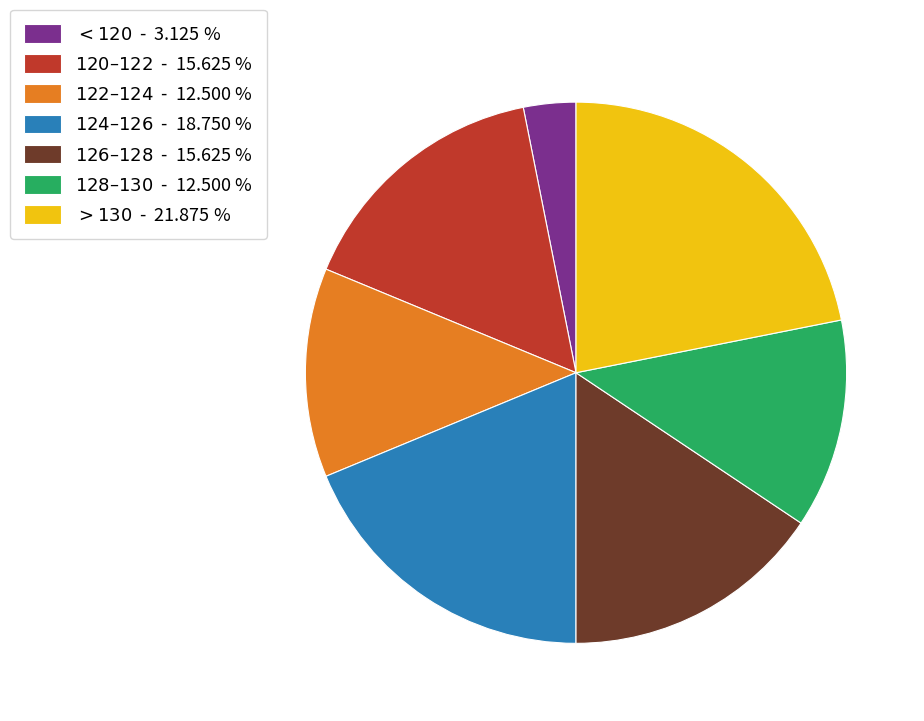

Is there any slice that represents more than half of the pie?

No